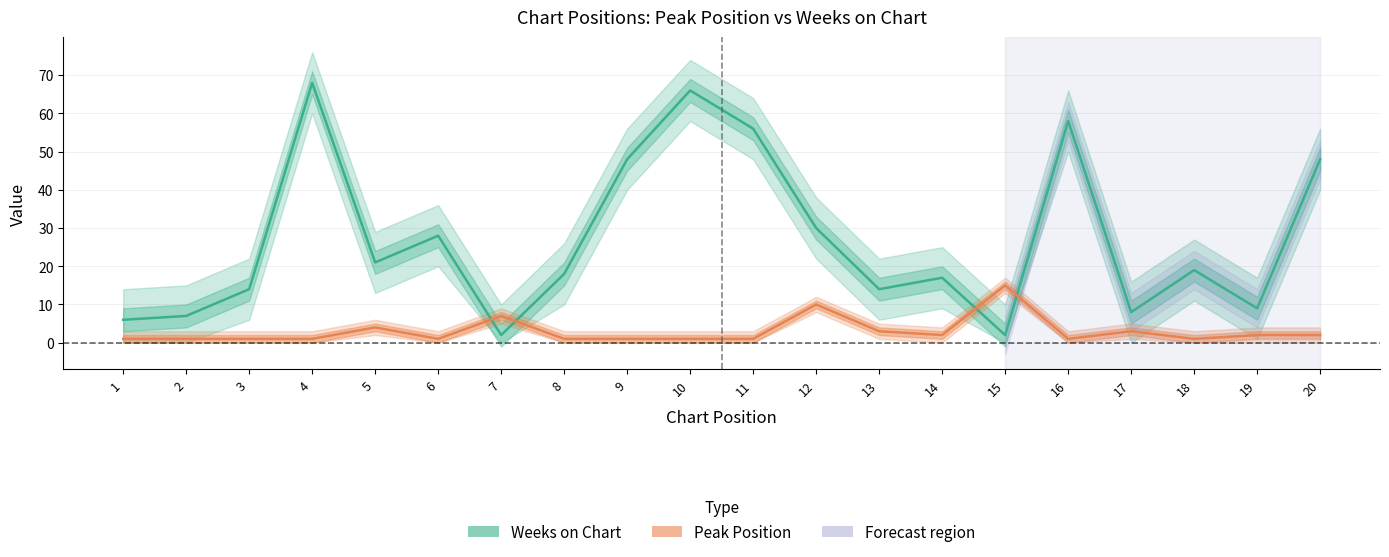

At which label is Peak Position closest to 8?

7